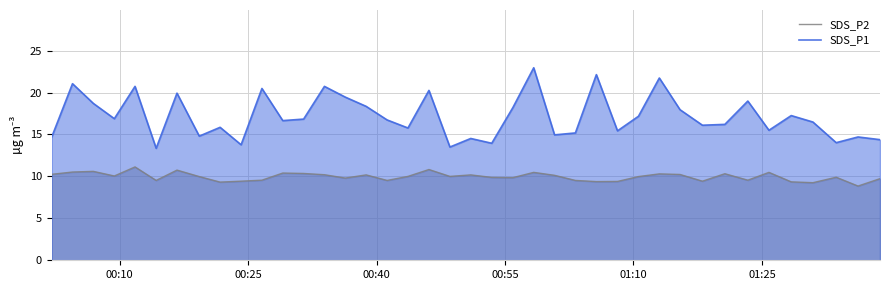

What is the difference between the maximum and second lowest values in the SDS_P1 series?

9.4